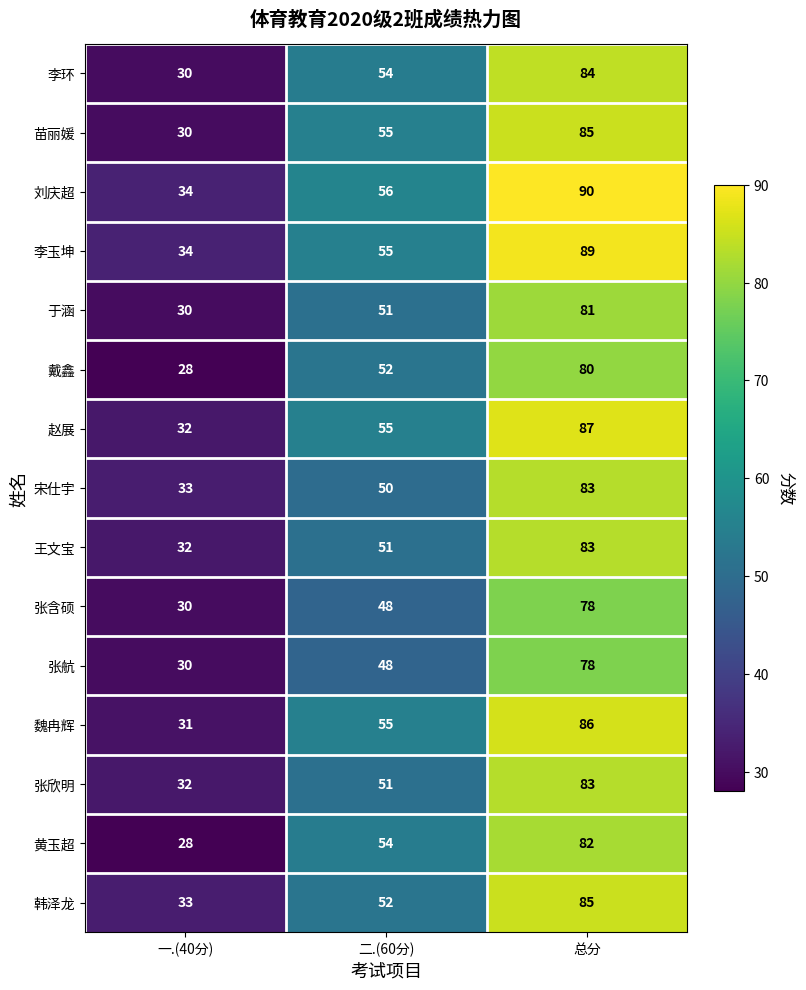

How many series are shown in this chart?

15